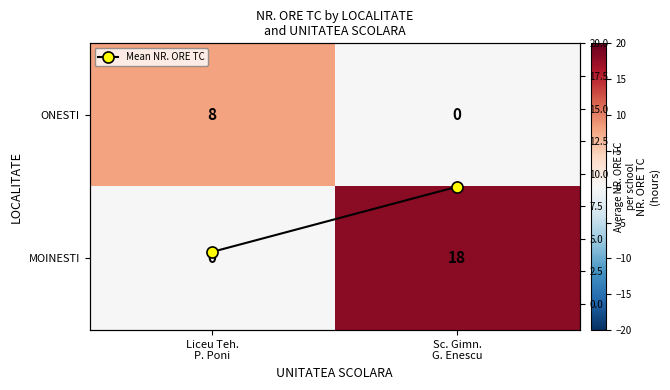

Count the number of data series in this chart.

3